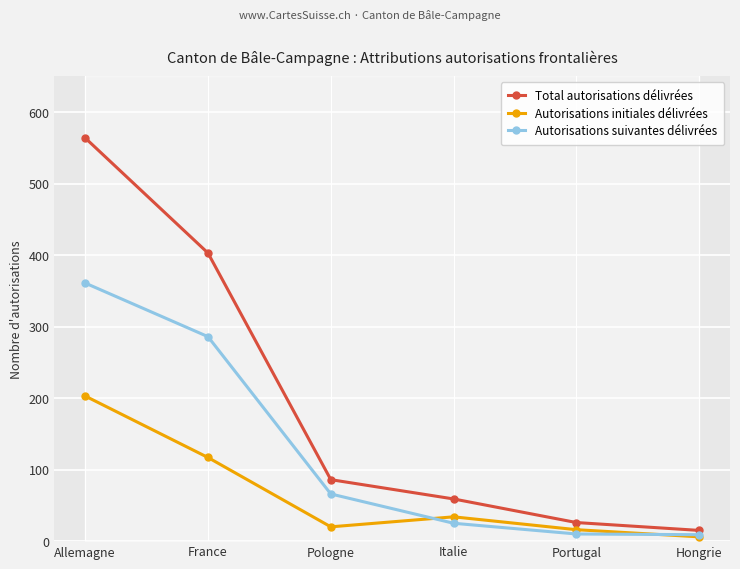

Reading left to right, what are all the values shown in this chart?

Total autorisations délivrées: 564	403	86	59	26	15
Autorisations initiales délivrées: 203	117	20	34	16	6
Autorisations suivantes délivrées: 361	286	66	25	10	9